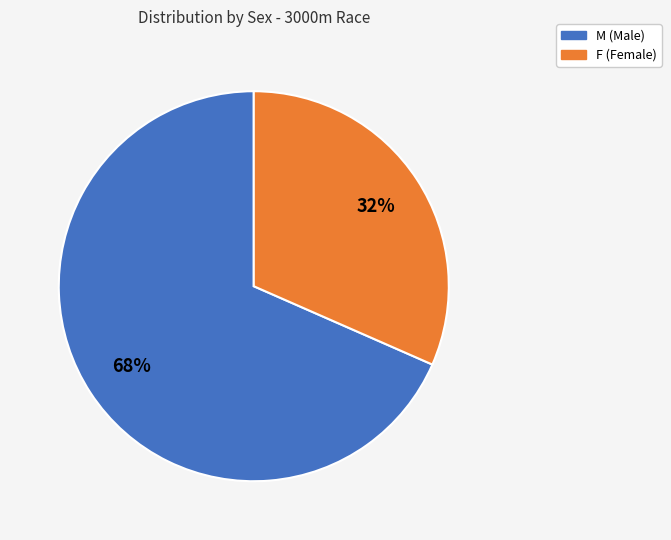

Does F represent more than half of the total?

No